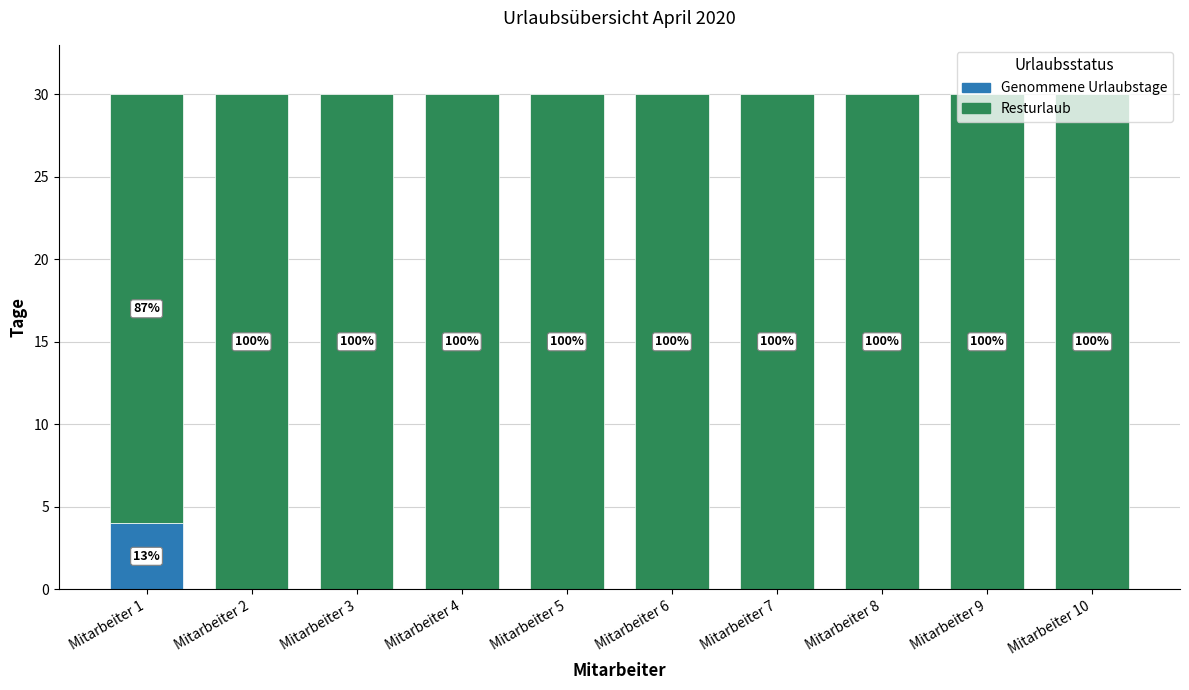

What are all the series names shown in the legend?

Genommene Urlaubstage, Resturlaub